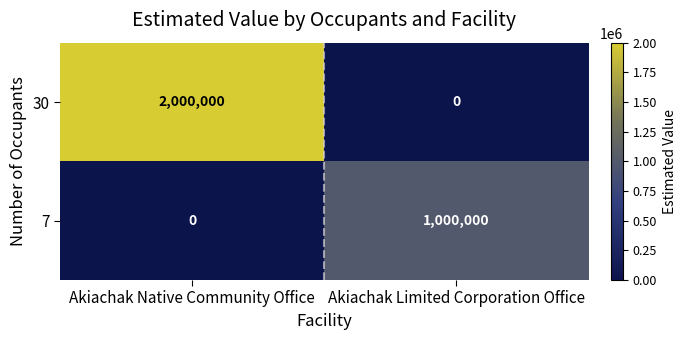

Reading left to right, what are all the values shown in this chart?

30: 2000000	0
7: 0	1000000